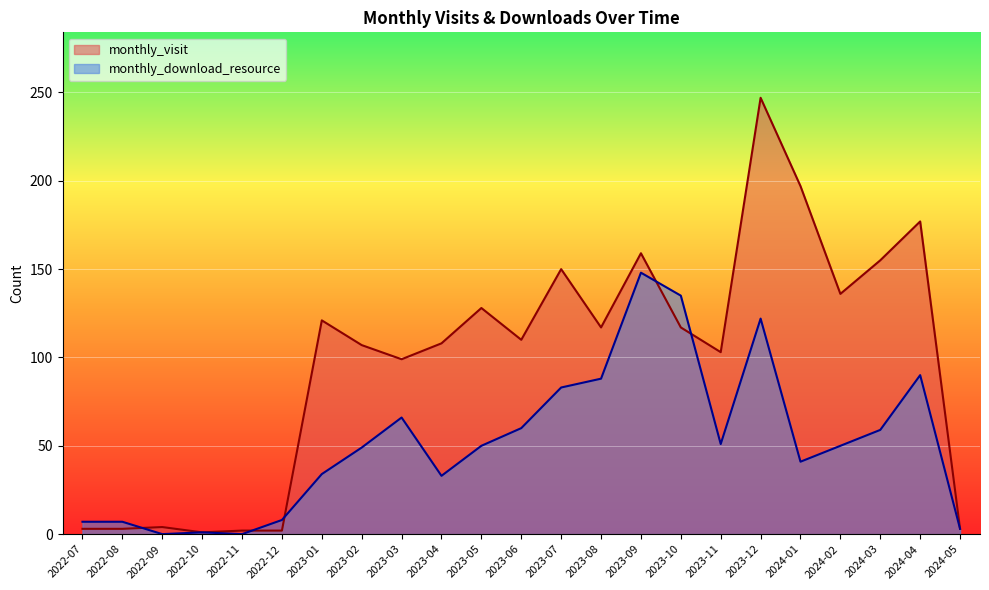

Is the value of monthly_download_resource at 2023-02 greater than the value of monthly_visit at 2024-05?

Yes